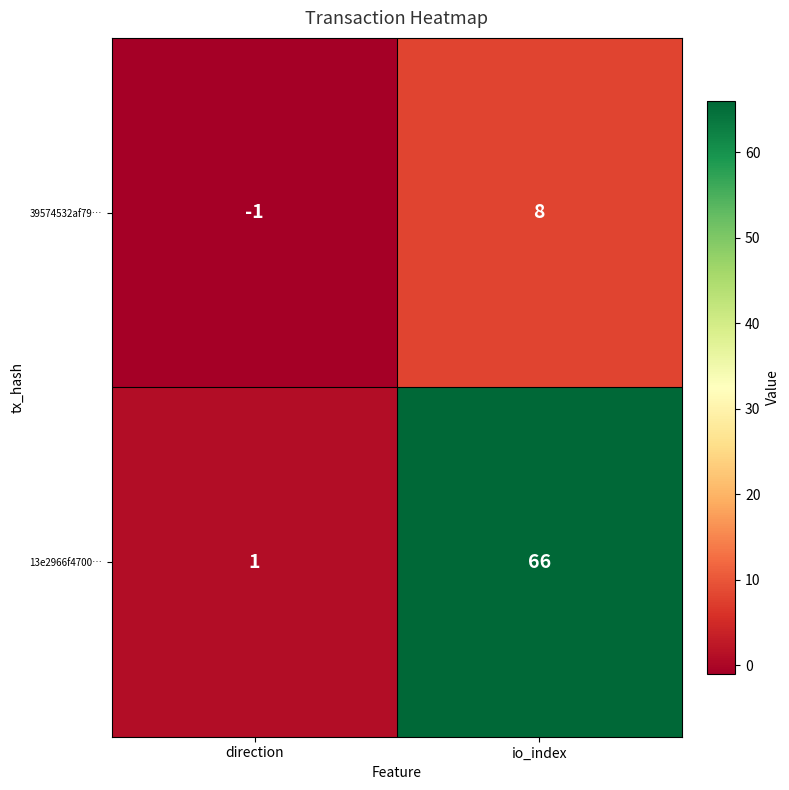

Which series has the largest total across all categories?

13e2966f4700…